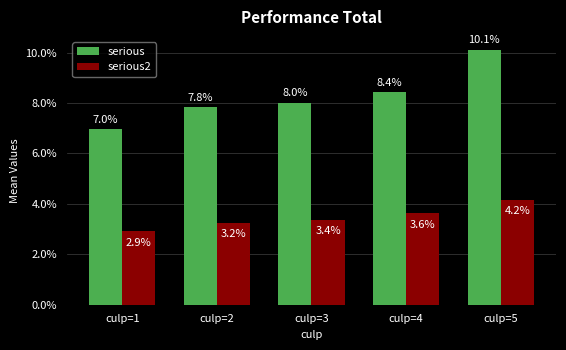

Rank the series at culp=5 from lowest to highest value.

serious2, serious